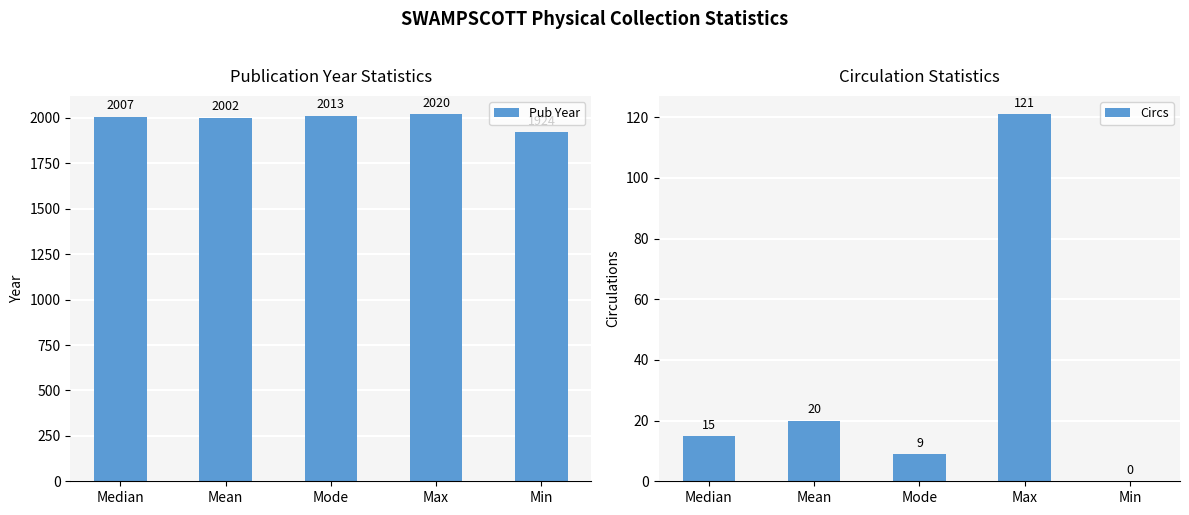

What position from the right is Min?

1